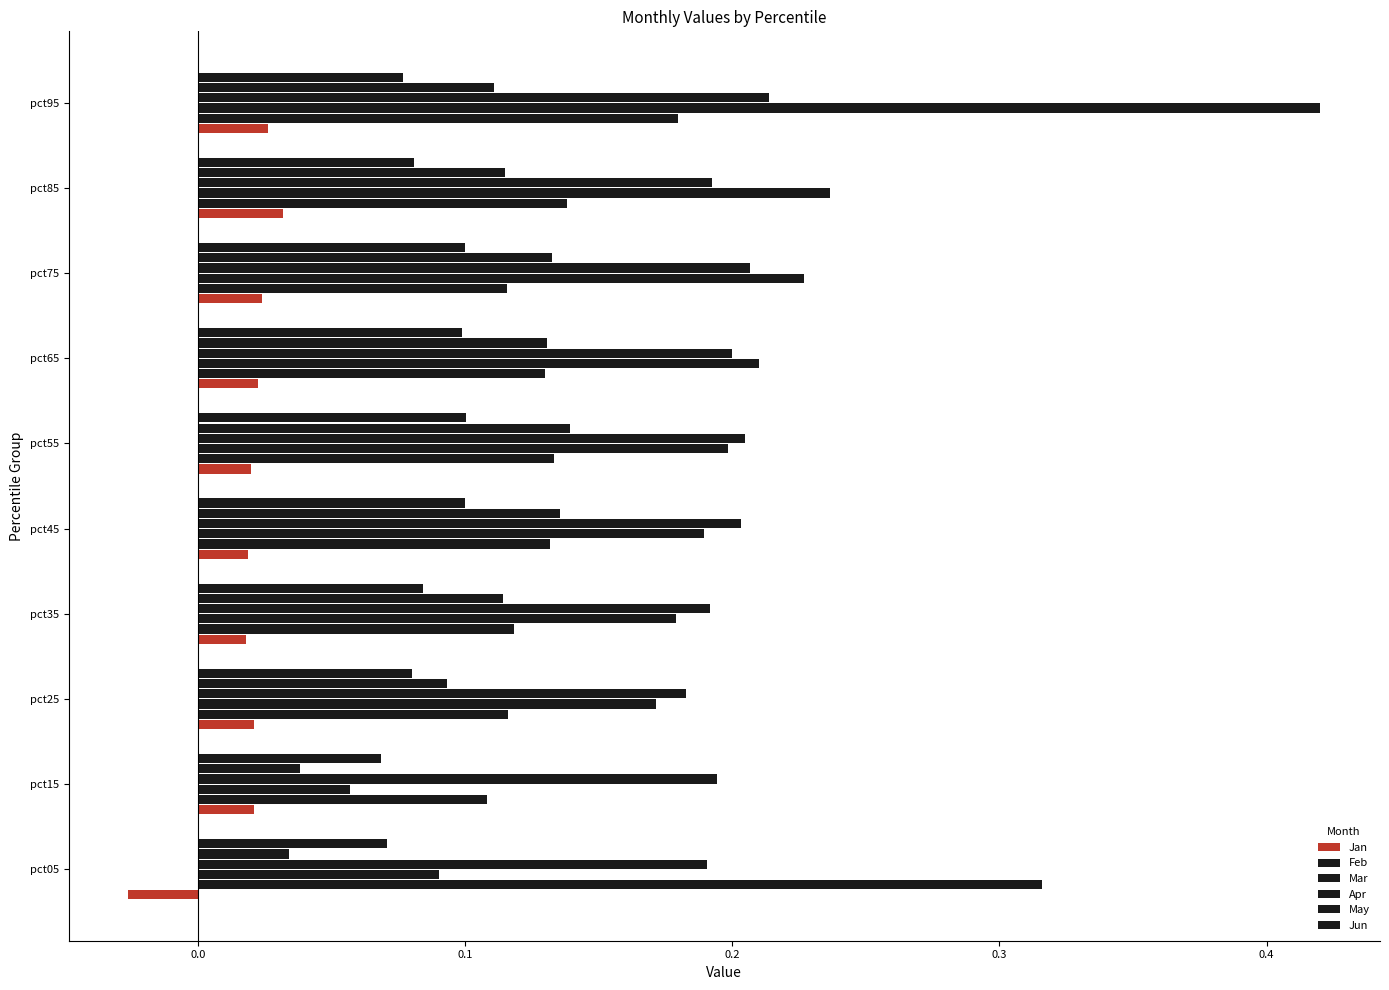

What is the maximum value for Jun?

0.1